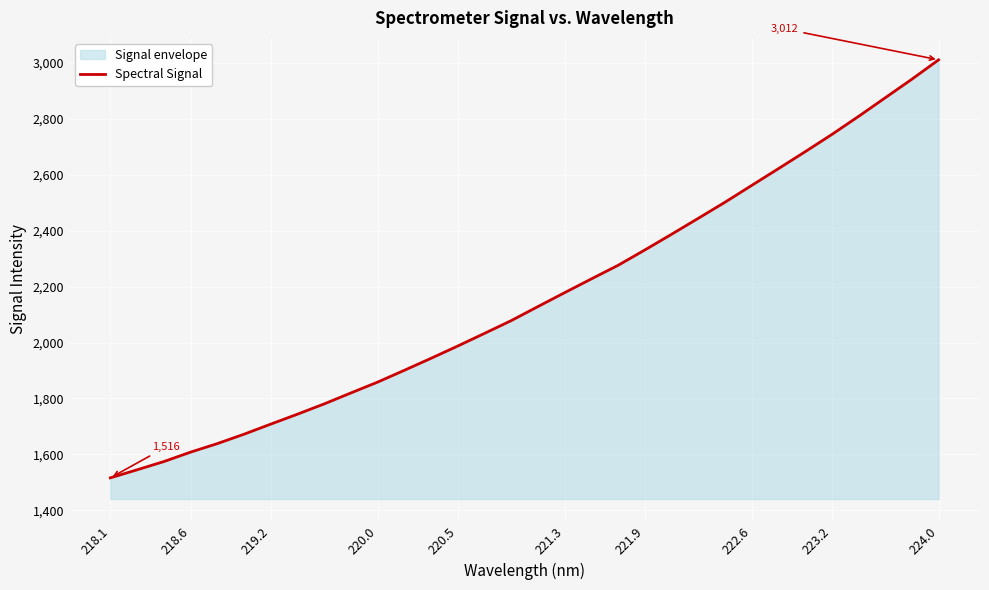

What is the difference between the maximum and minimum values?

1495.8